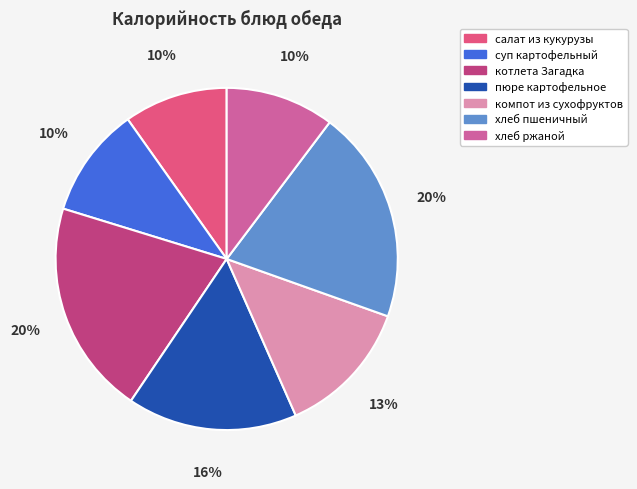

What percentage is the салат из кукурузы slice, to the nearest percent?

10%